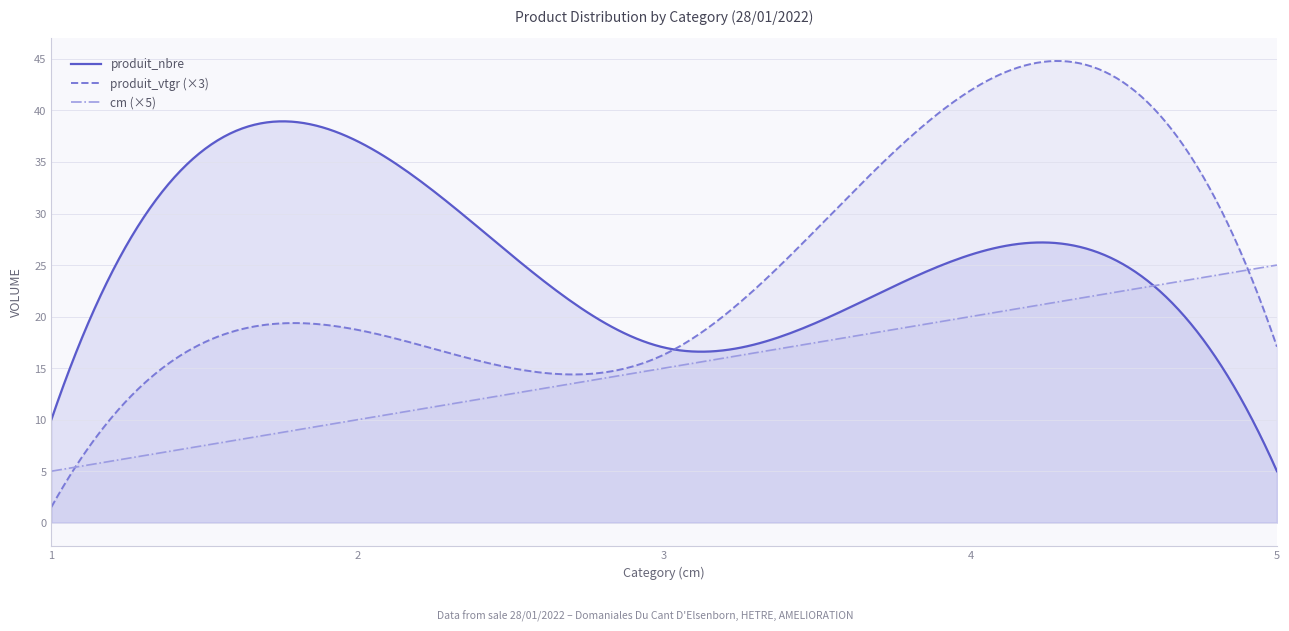

Reading left to right, list all the values displayed in this chart.

cm: 1.0	2.0	3.0	4.0	5.0
produit_nbre: 10.0	37.0	17.0	26.0	5.0
produit_vtgr: 0.5	6.2	5.4	14.0	5.7